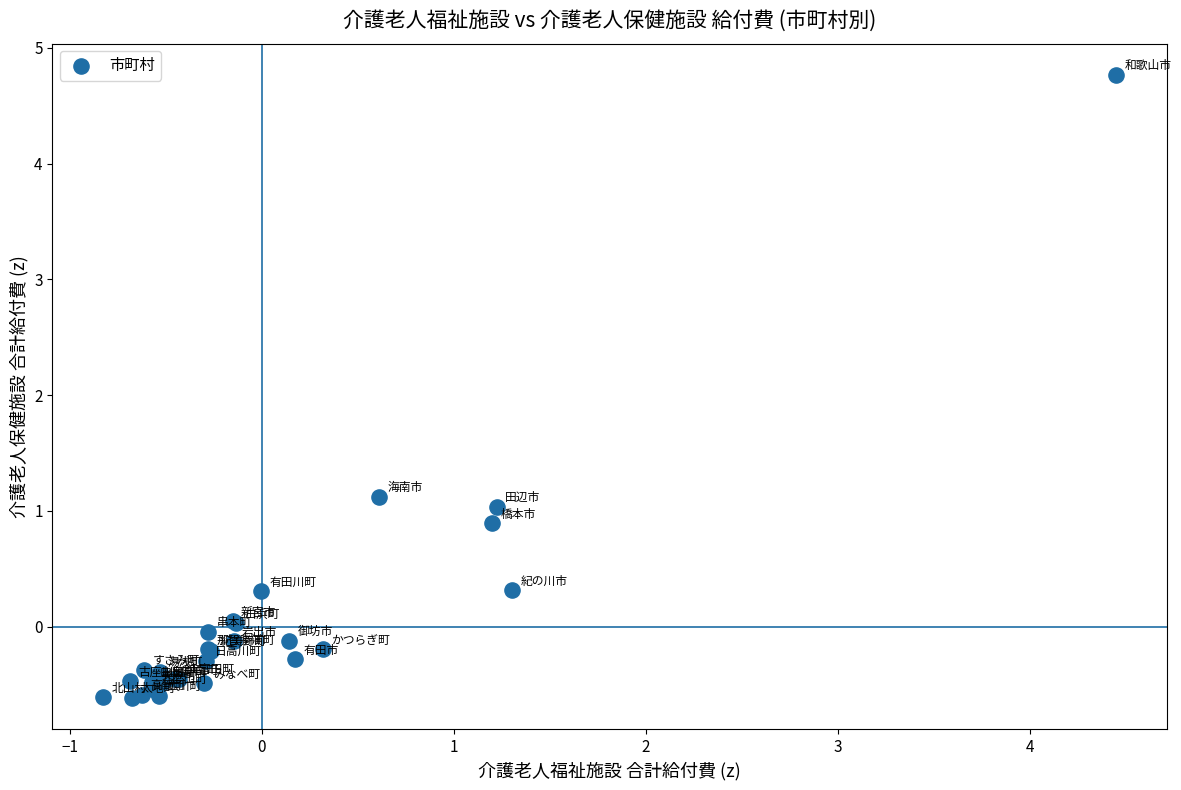

What Y value in the scatter plot is closest to 2?

1.1